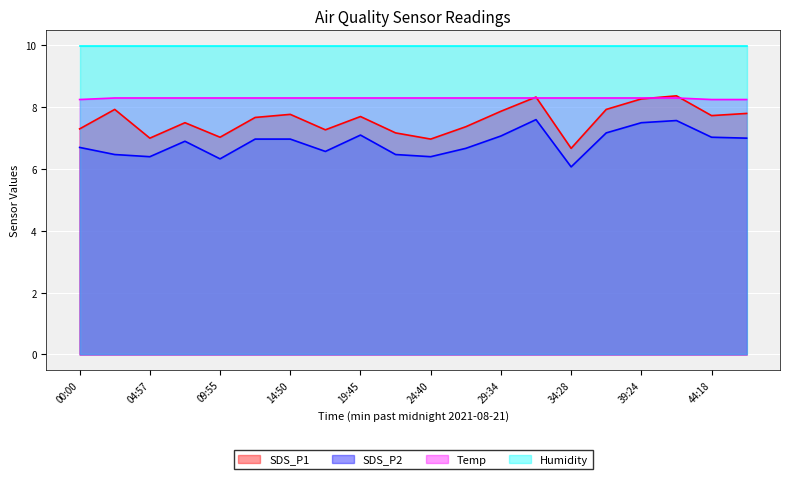

True or false: SDS_P2 and SDS_P1 cross at least once.

False